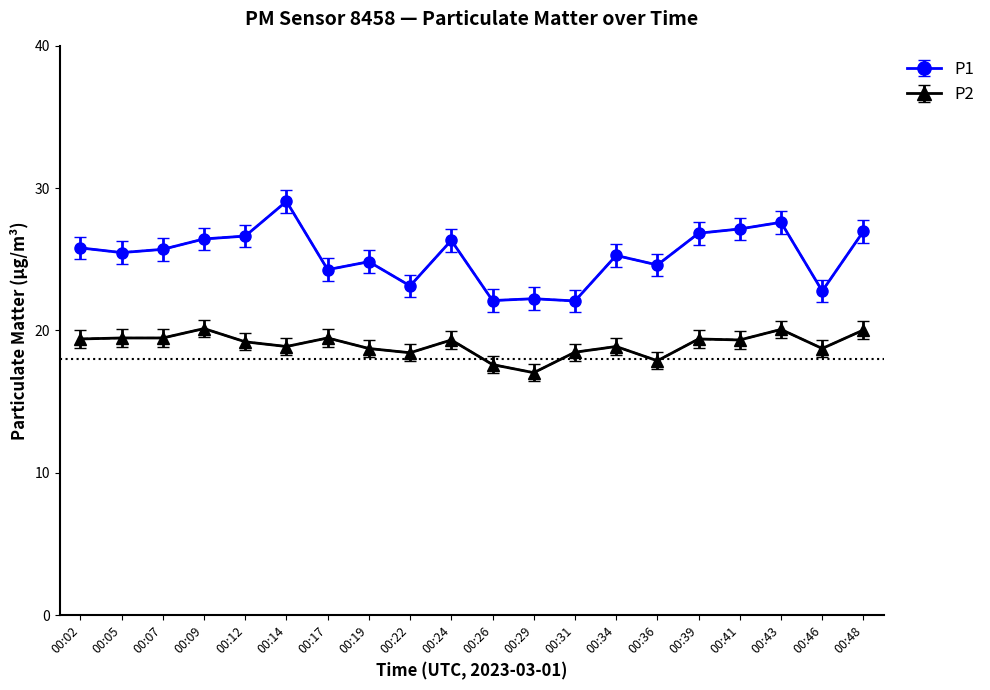

True or false: P2 has more than 2 points higher than both neighbors.

True